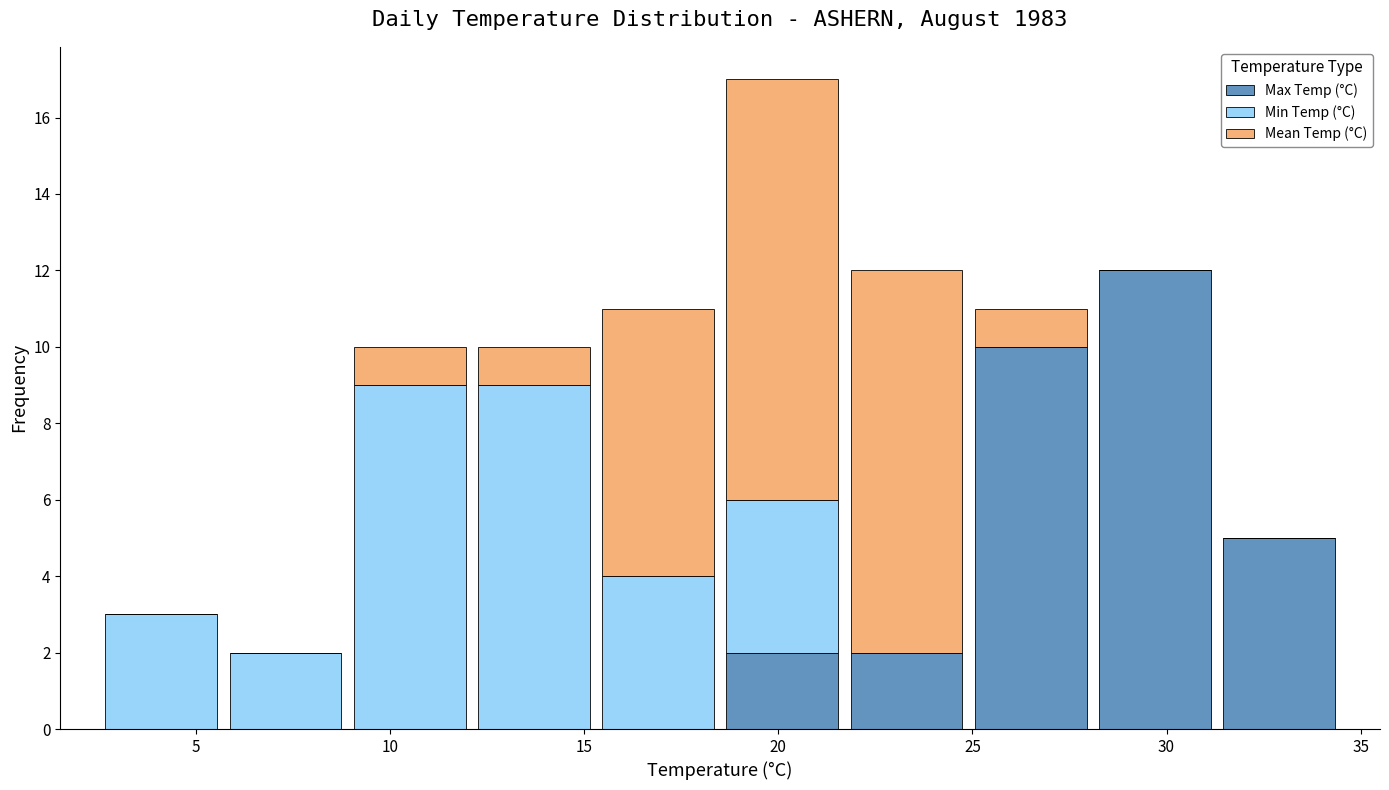

Reading left to right, list every stacked bar in this chart as the range it spans on the x-axis followed by its total height. Neither the bar edges nor the heights are printed on the chart, so give them approximately, as read against the axes.

2.5 to 5.7: 3
5.7 to 8.9: 2
8.9 to 12.1: 10
12.1 to 15.3: 10
15.3 to 18.5: 11
18.5 to 21.7: 17
21.7 to 24.9: 12
24.9 to 28.1: 11
28.1 to 31.3: 12
31.3 to 34.5: 5